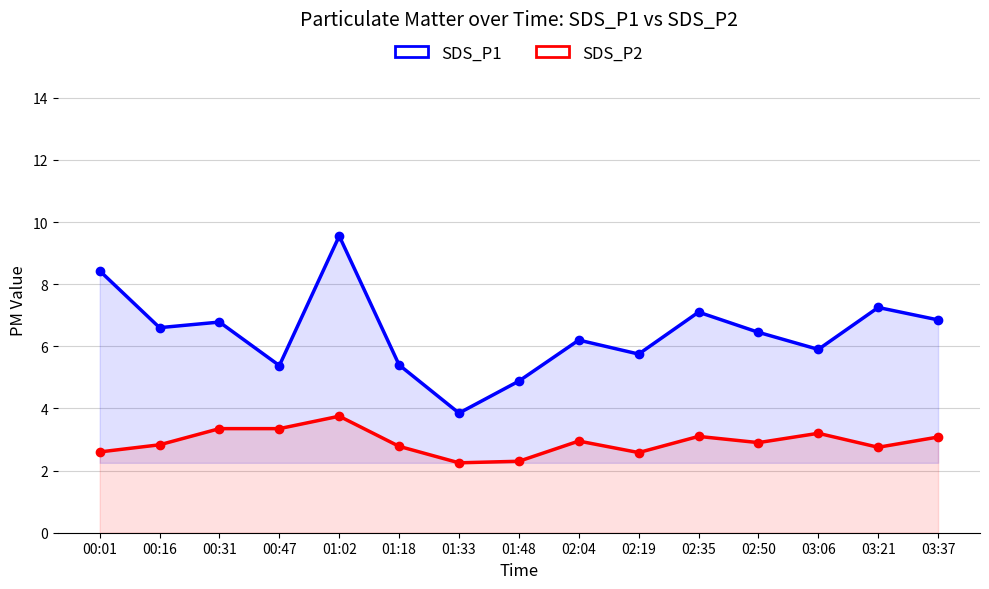

How many series are shown in this chart?

2